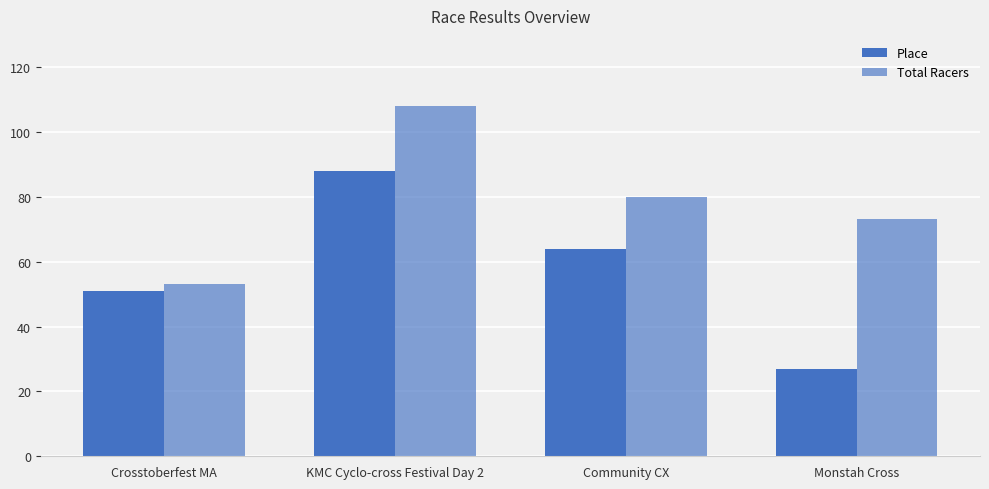

What is the sum of all Total Racers values?

314